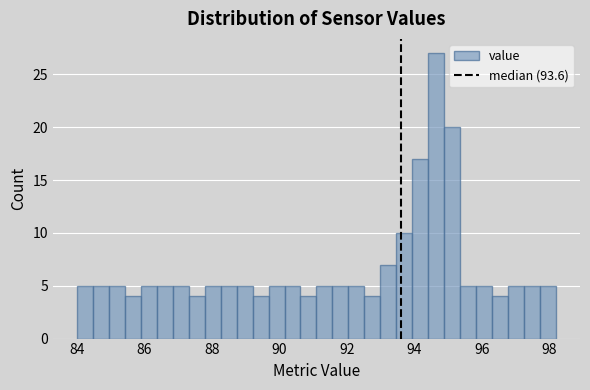

Read against the x-axis, roughly where is the centre of the tallest bar?

94.6